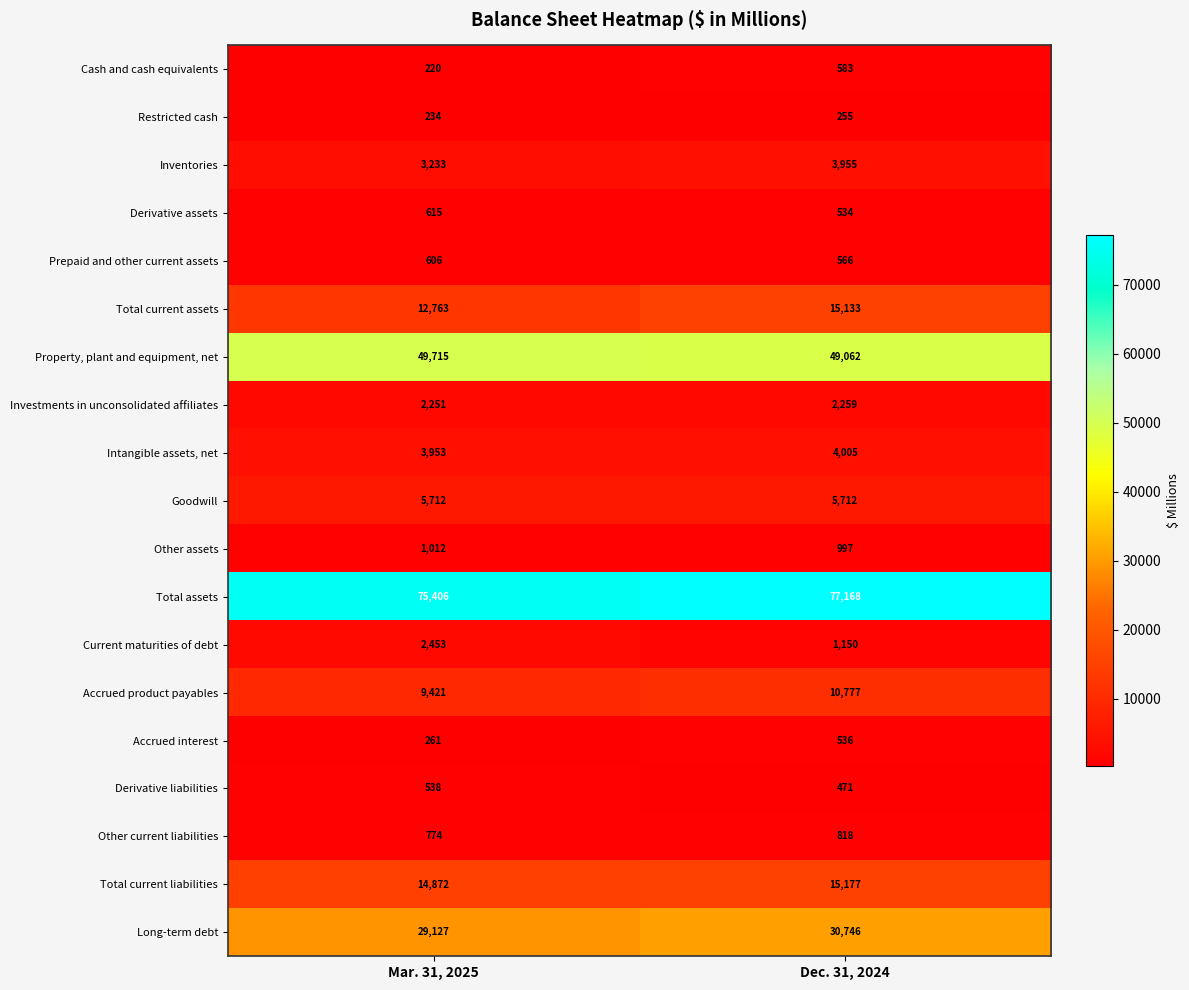

List the series in order of their peak value, lowest first.

Restricted cash, Accrued interest, Derivative liabilities, Cash and cash equivalents, Prepaid and other current assets, Derivative assets, Other current liabilities, Other assets, Investments in unconsolidated affiliates, Current maturities of debt, Inventories, Intangible assets, net, Goodwill, Accrued product payables, Total current assets, Total current liabilities, Long-term debt, Property, plant and equipment, net, Total assets